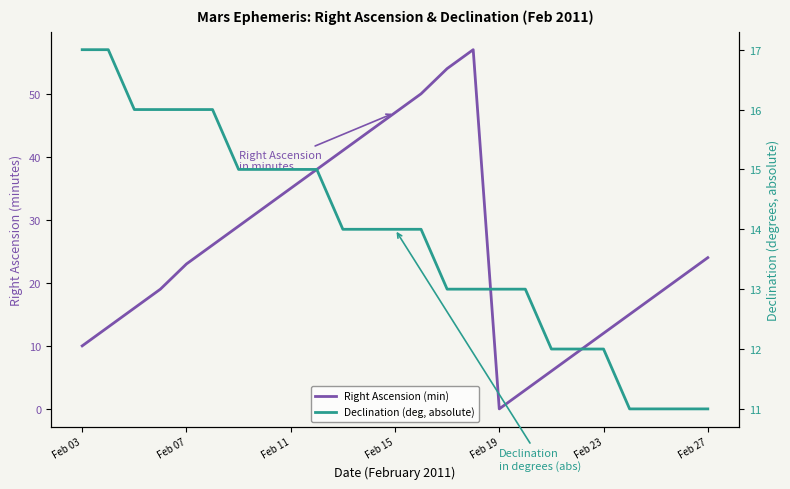

List the series in order of their peak value, lowest first.

Declination (deg, absolute), Right Ascension (min)